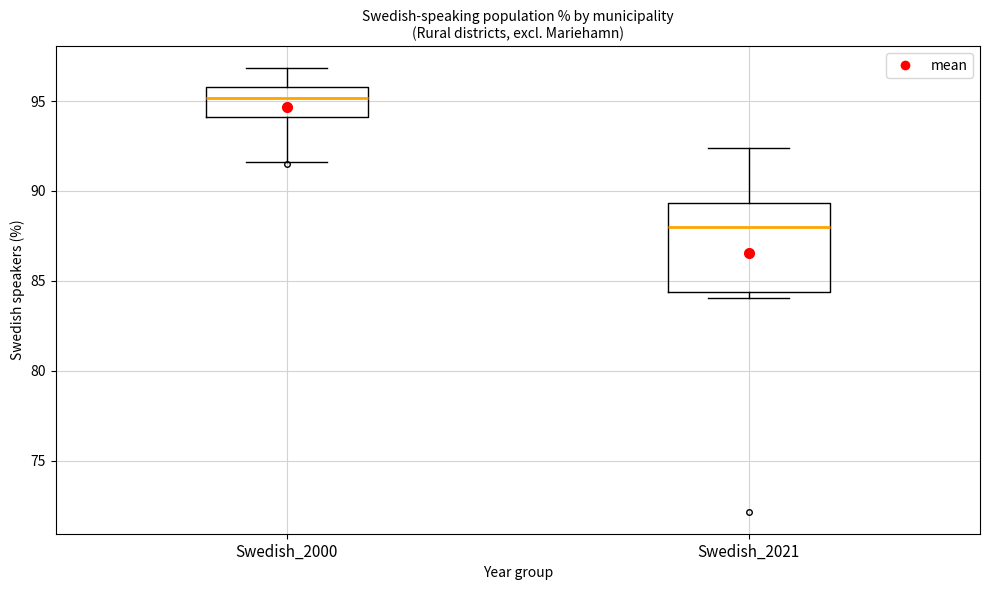

Which box is the tallest, from its lower edge to its upper edge?

Swedish_2021